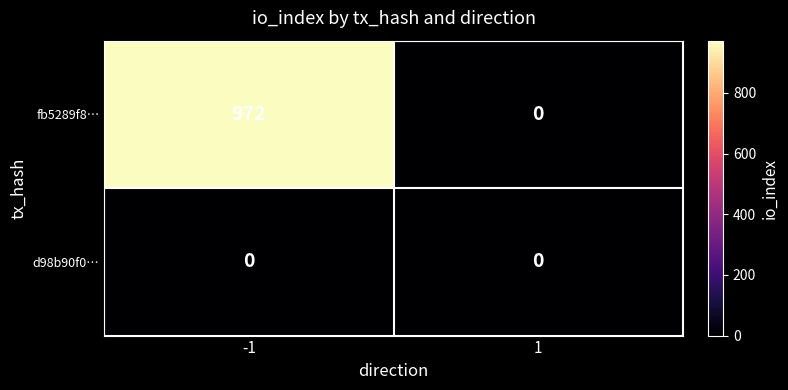

True or false: fb5289f8… has a value of 0 at 1.

True